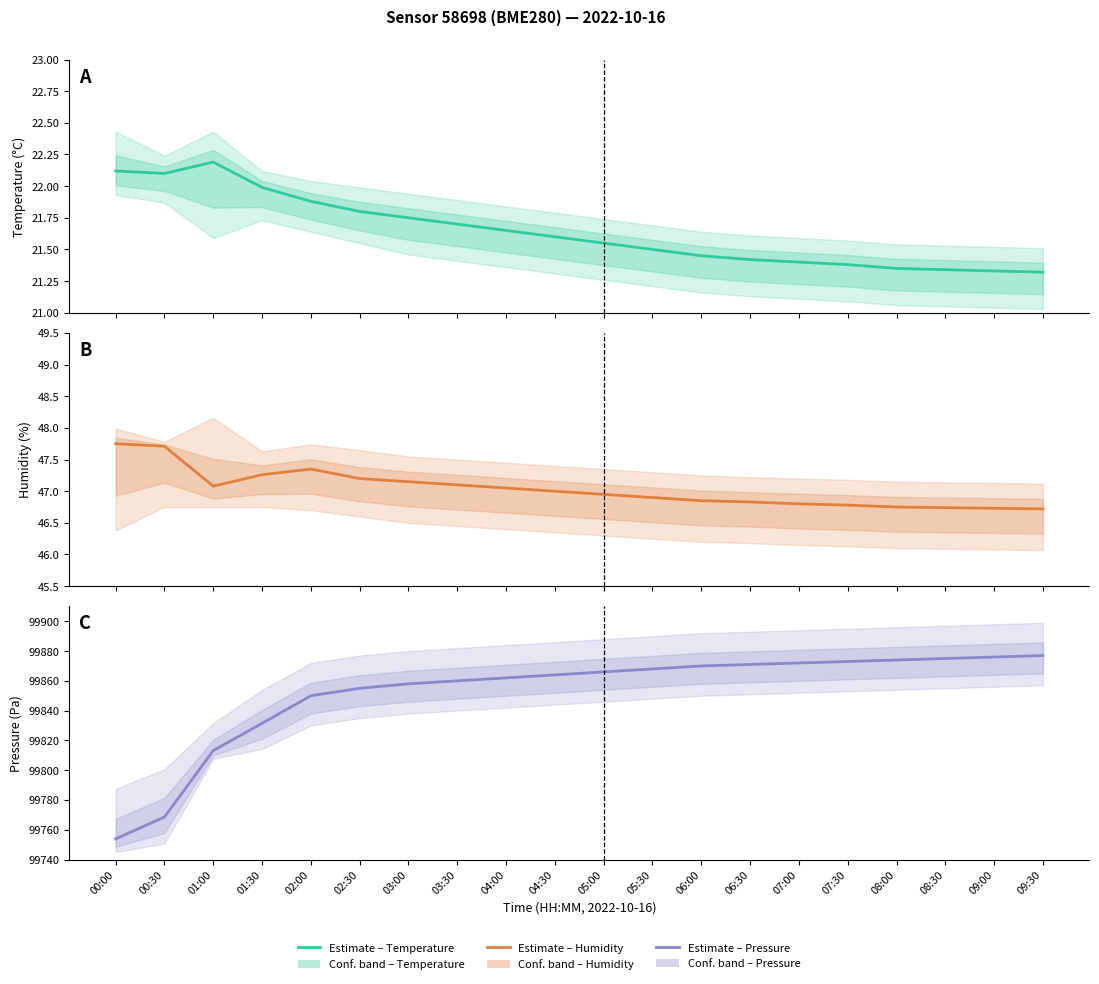

What is the maximum value shown in the chart?

99877.0